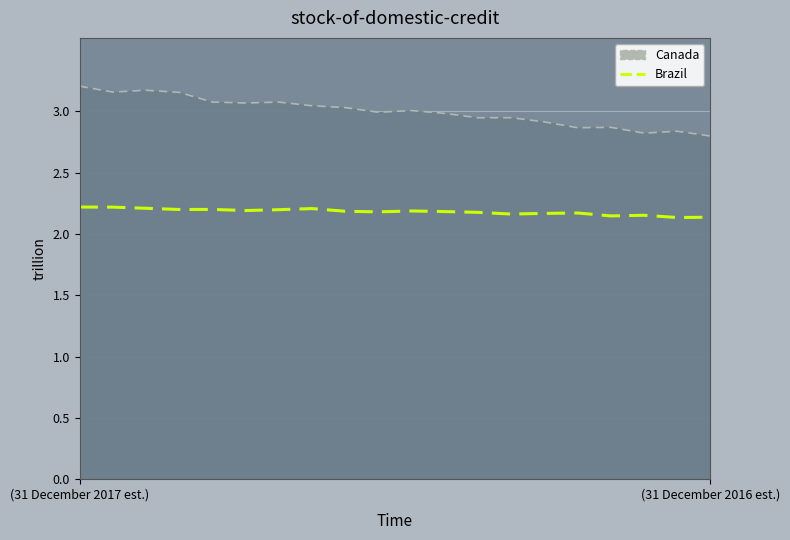

Rank the series by their average value, from highest to lowest.

Canada, Brazil